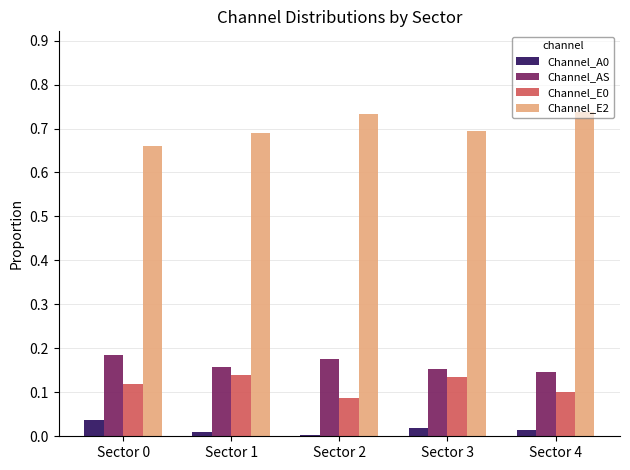

True or false: Channel_AS has a value of 0.1 at Sector 4.

True